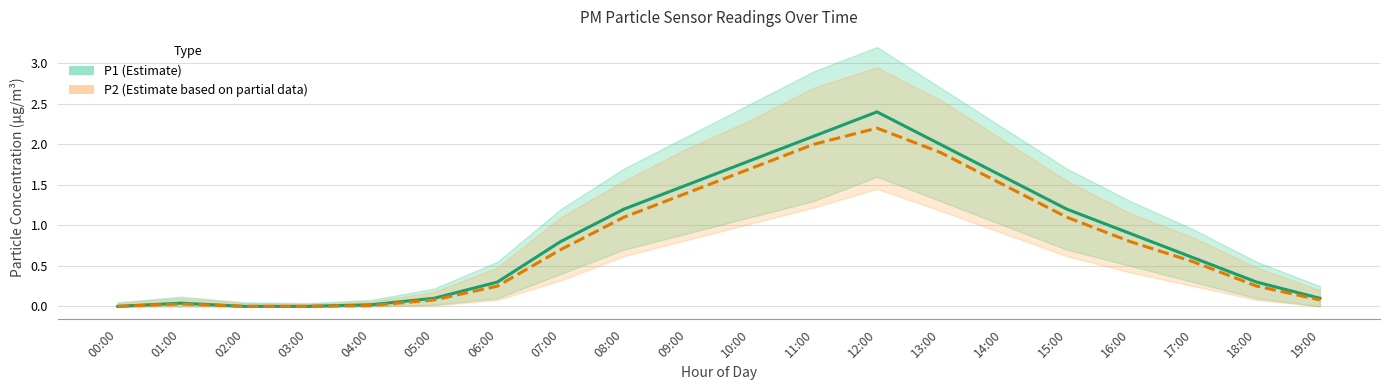

Which series has the widest spread of values?

P1 (Estimate)